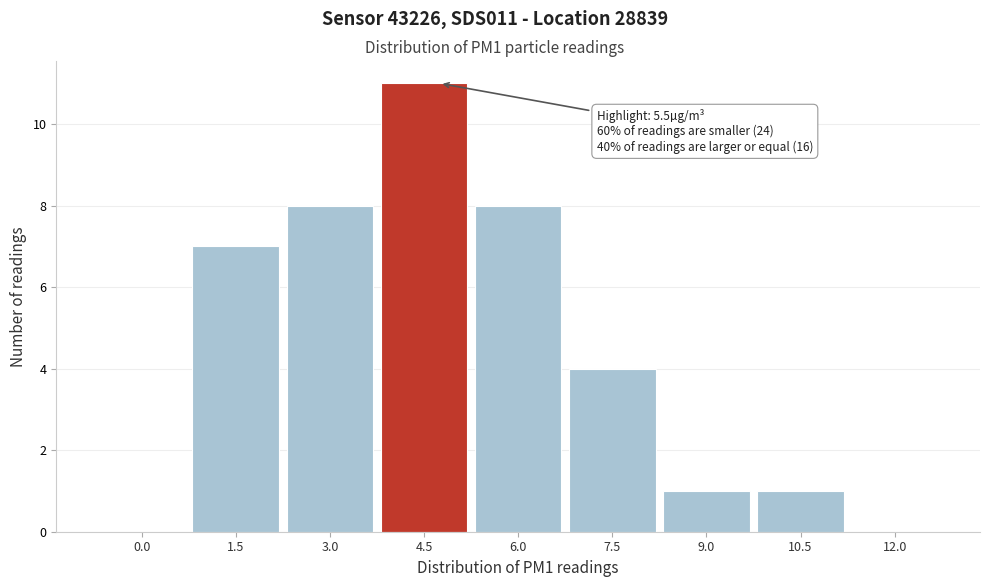

Reading left to right, transcribe all the data shown in this chart.

0.0=0	1.5=7	3.0=8	4.5=11	6.0=8	7.5=4	9.0=1	10.5=1	12.0=0